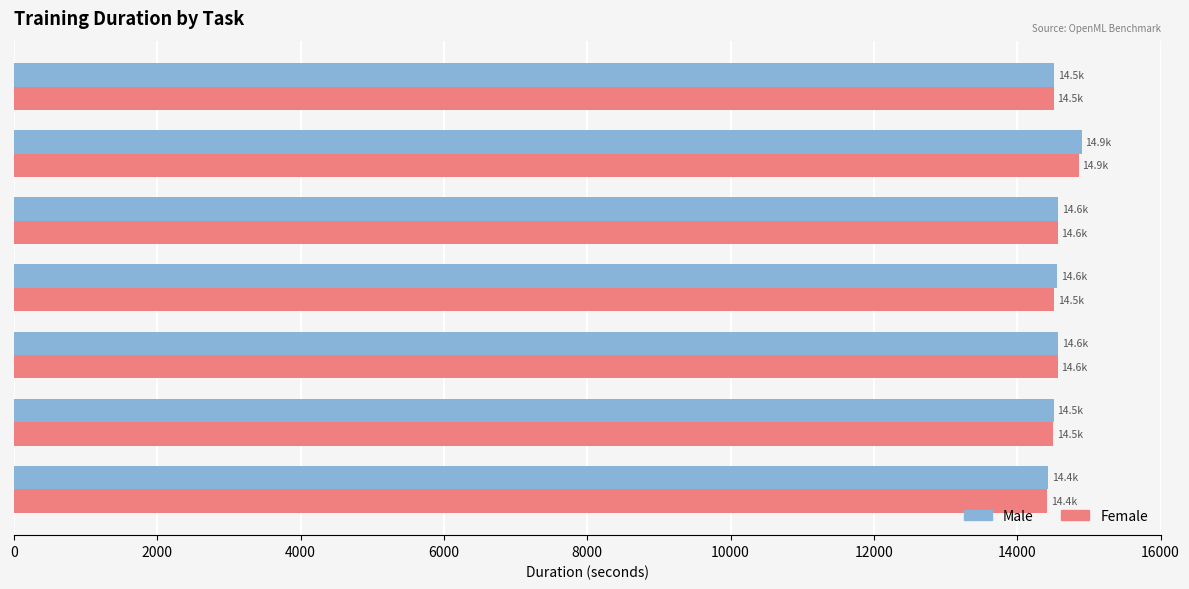

What is the spread (max minus min) of values at Higgs?

41.3